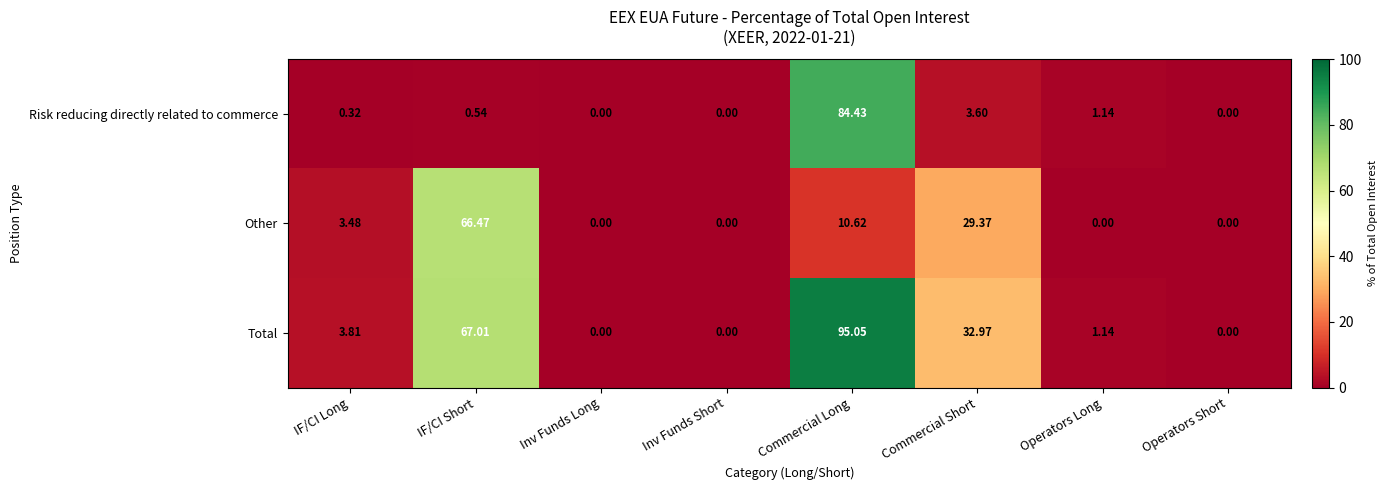

At how many categories does at least one series exceed 62?

2